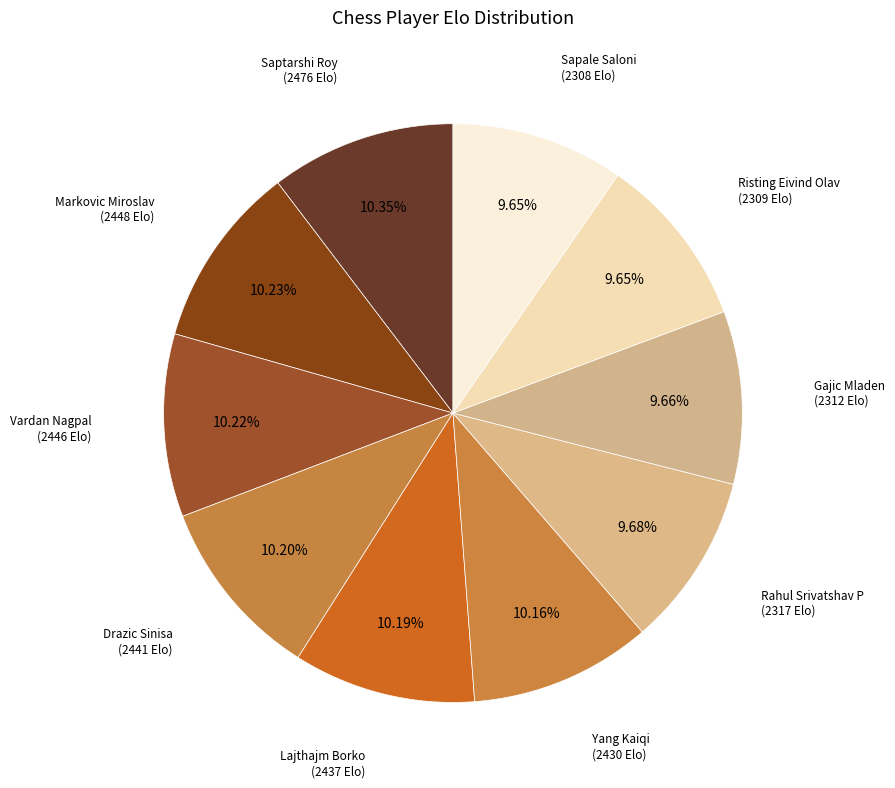

To the nearest percent, what is the difference between the largest and smallest slice percentages?

1%